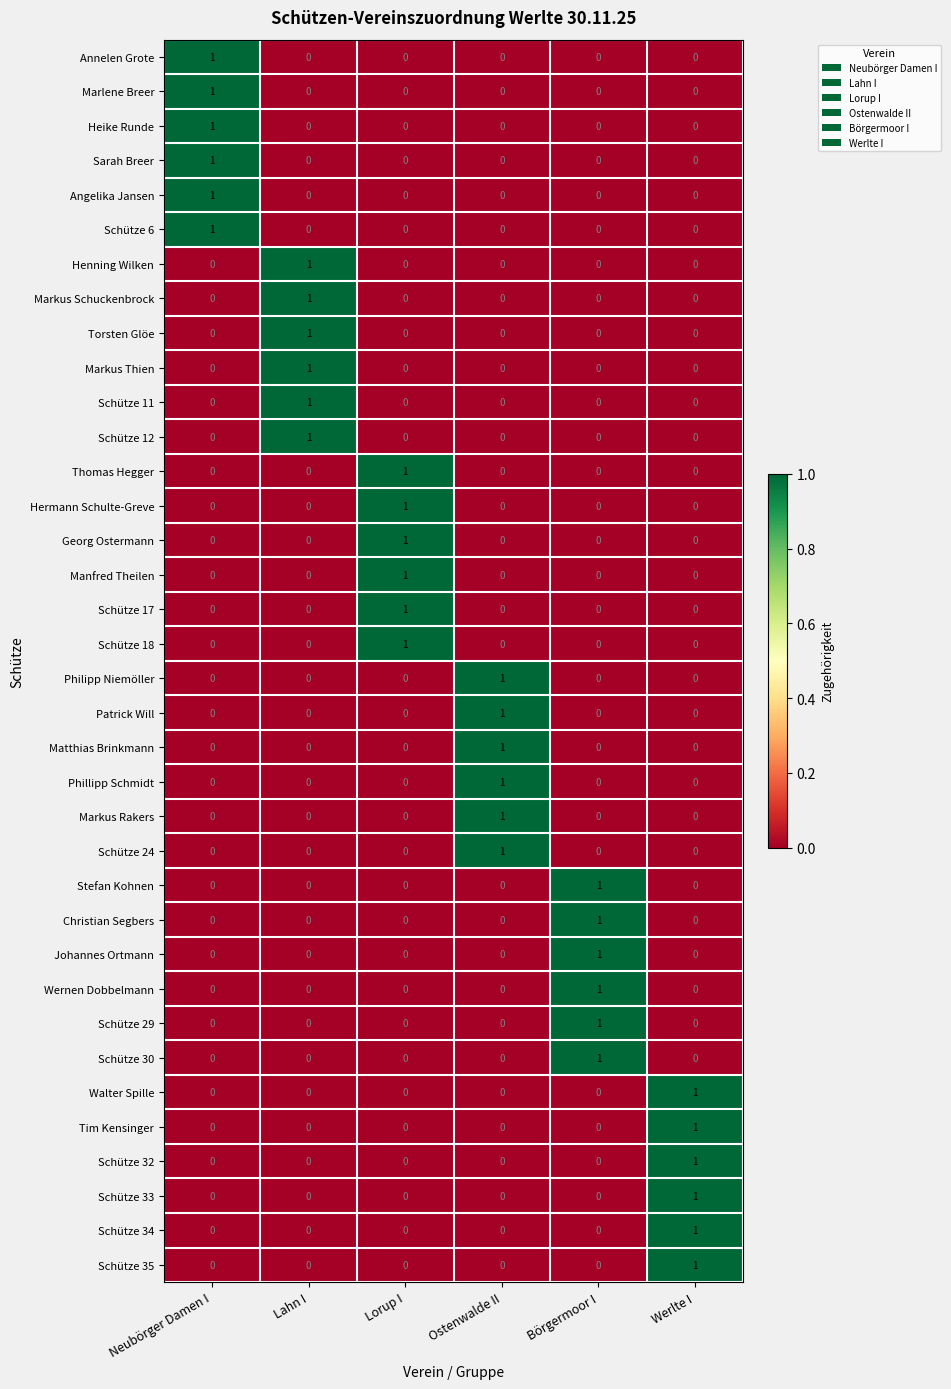

At which label does Markus Rakers reach its peak?

Ostenwalde II